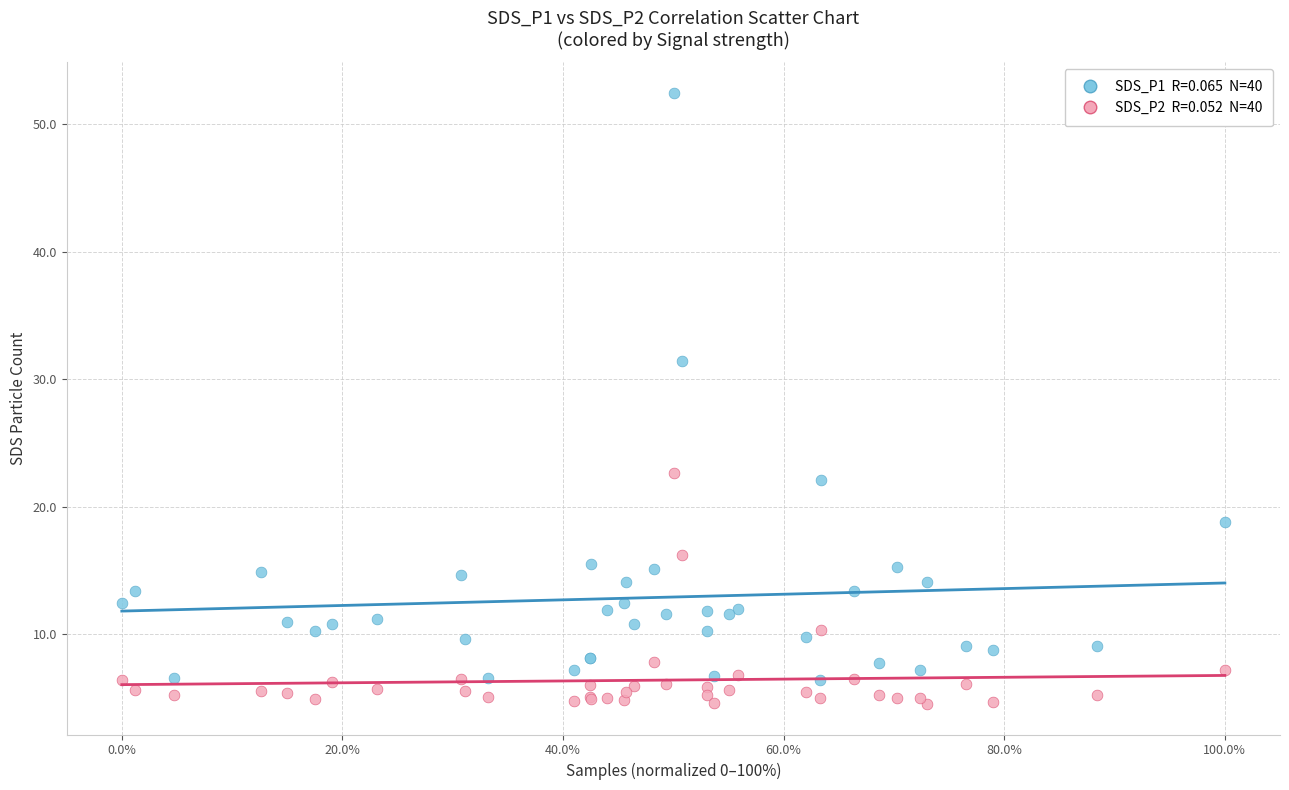

Across all series, what Y value is closest to 28?

31.4